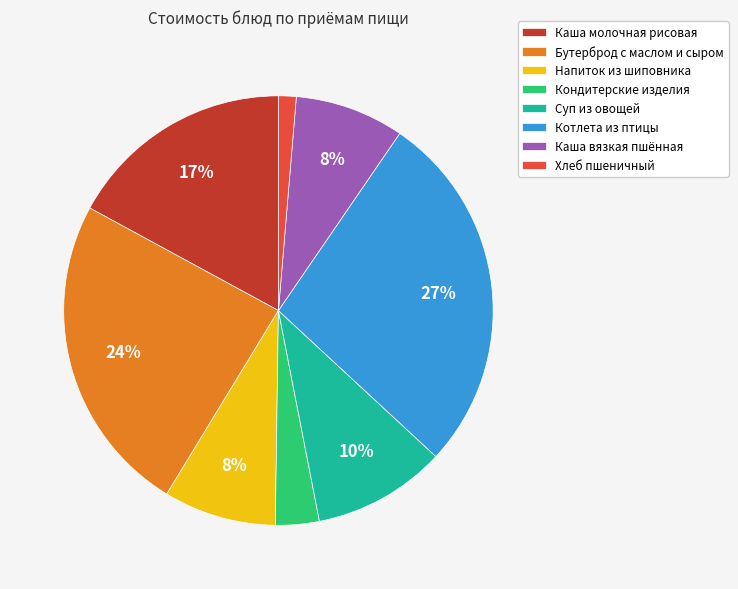

Does Напиток из шиповника account for over 50% of the chart?

No